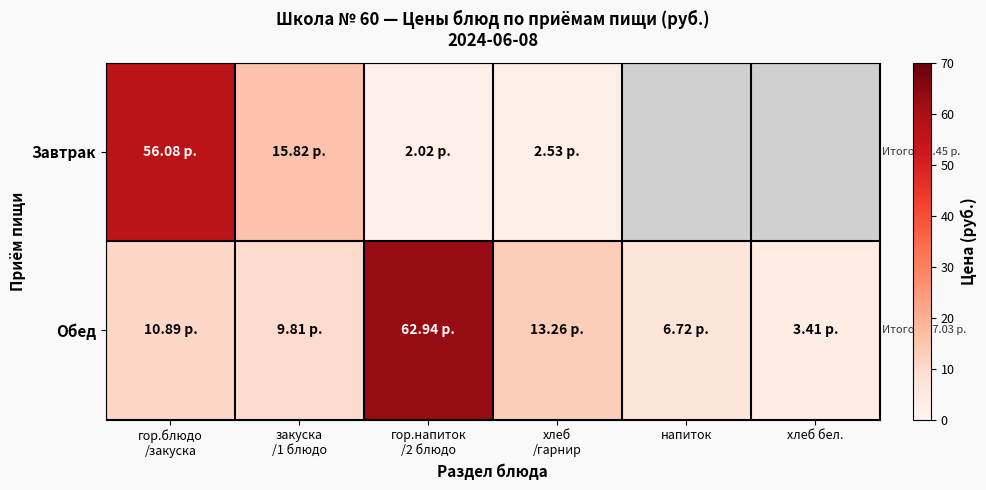

Which series has the largest total across all categories?

Обед